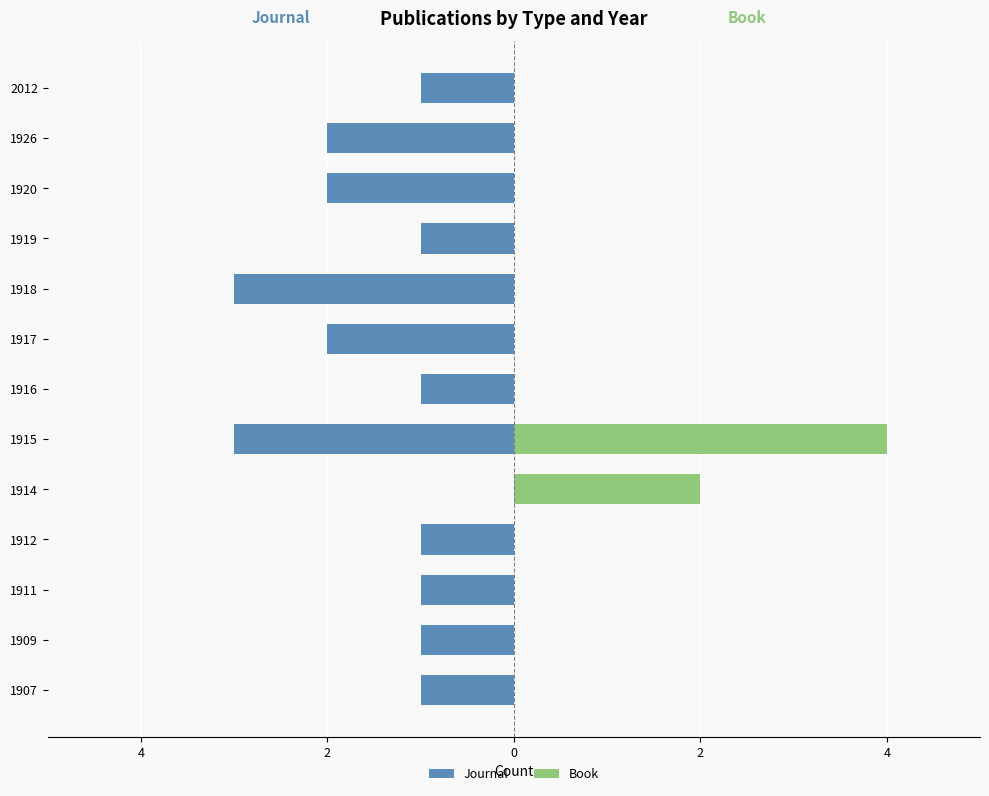

True or false: Book has a value of 0 at 1907.

True